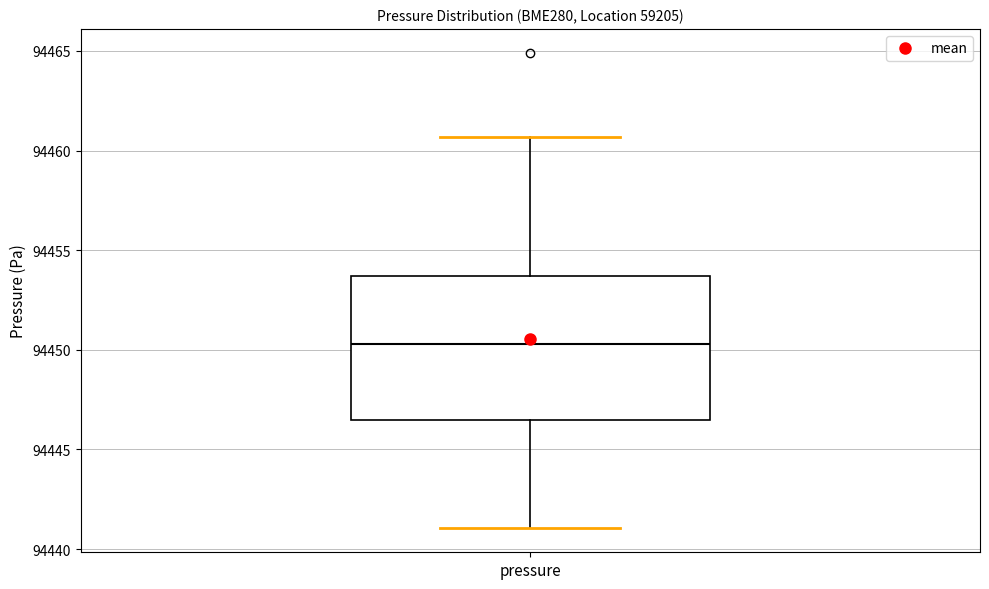

Where is the lower edge of the box for pressure on the y-axis? The values are not printed on the chart, so give them approximately, as read against the axis.

94446.5